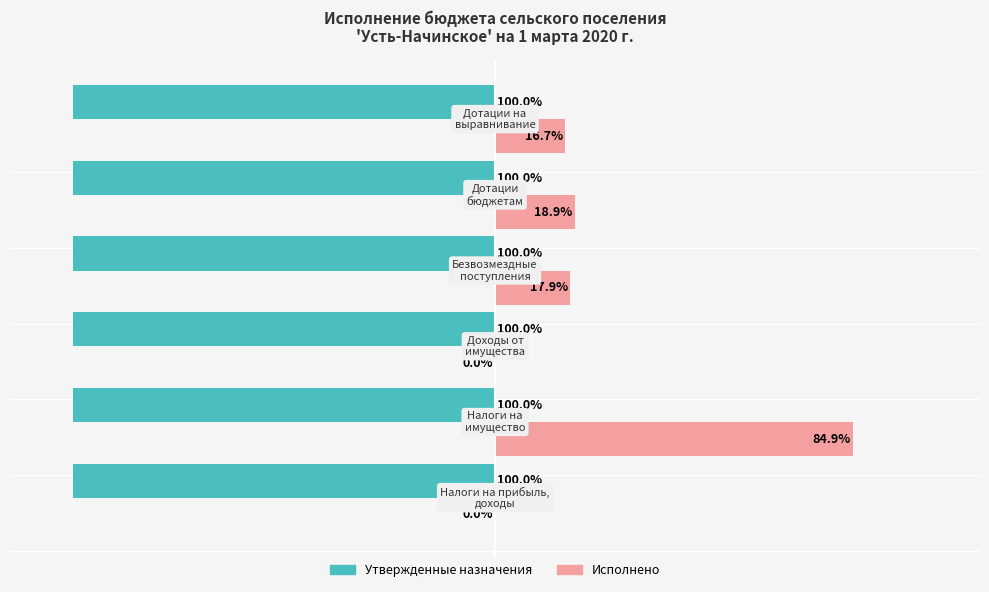

Which series has the largest total across all categories?

Исполнено